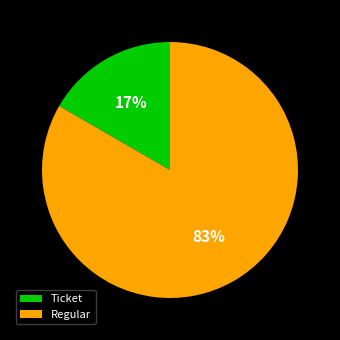

Rank the categories by value from highest to lowest.

Regular, Ticket